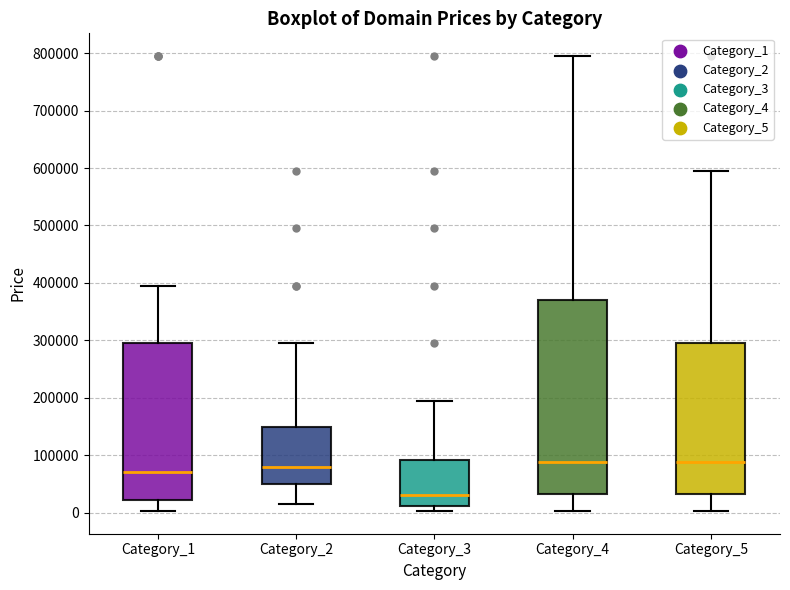

Where is the upper edge of the box for Category_4 on the y-axis? The values are not printed on the chart, so give them approximately, as read against the axis.

370000